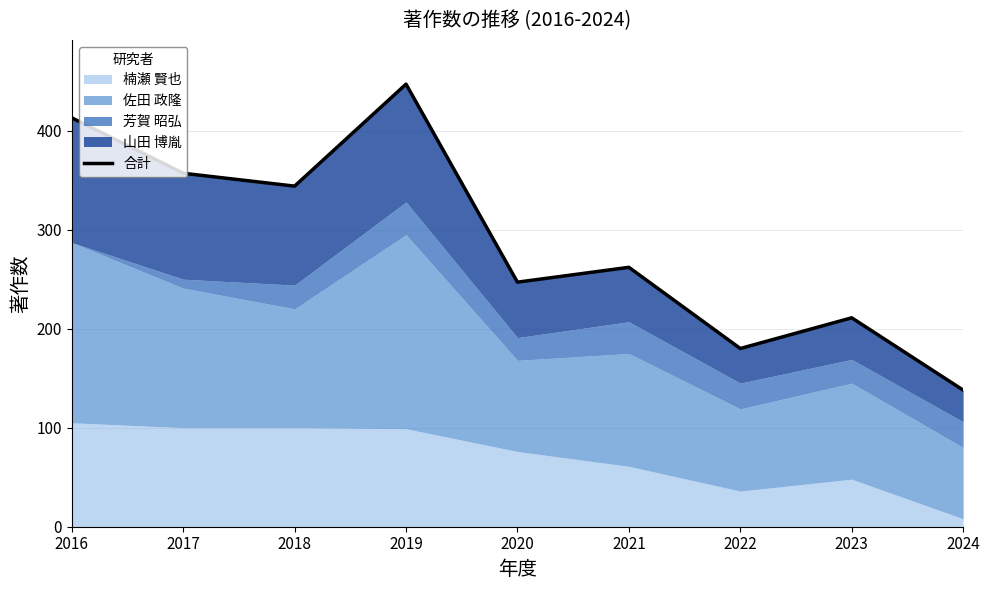

What is the sum of the values at 2019 and 2024?

585